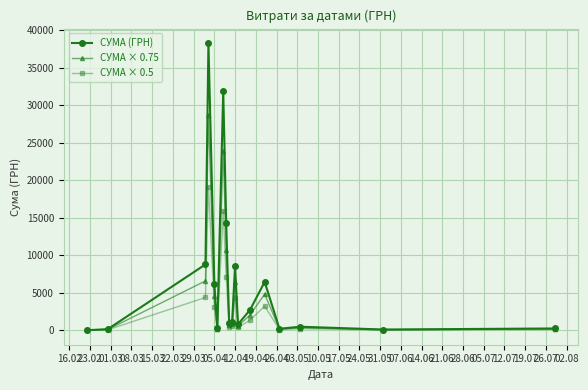

List the series in order of their peak value, lowest first.

СУМА × 0.5, СУМА × 0.75, СУМА (ГРН)